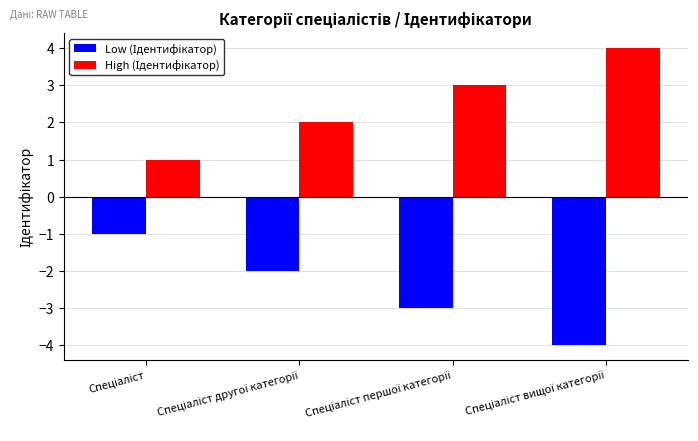

What is the minimum value shown in the chart?

-4